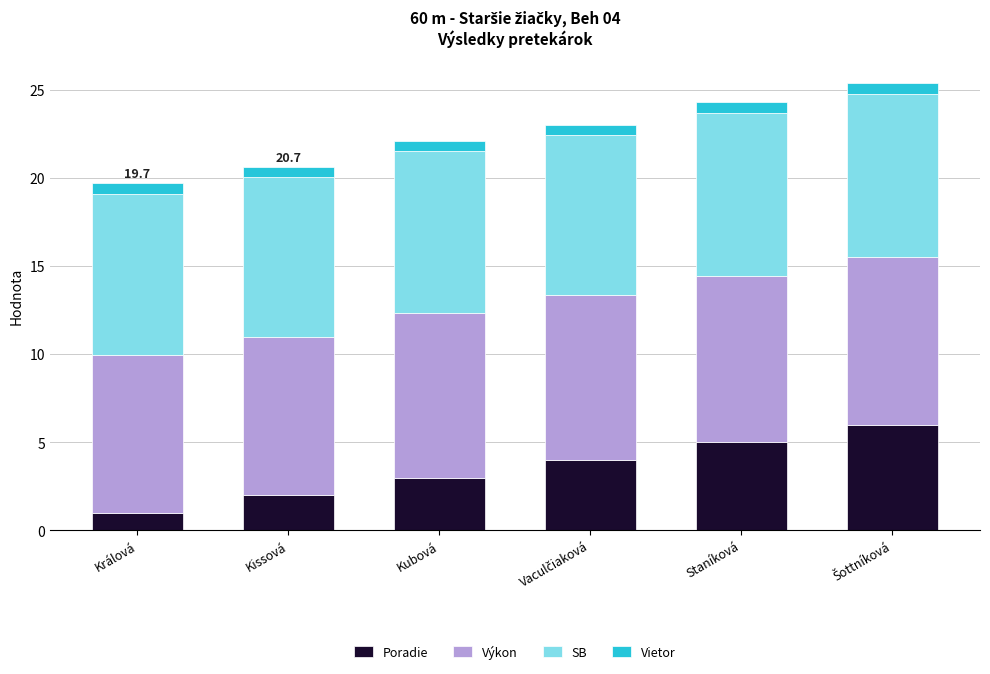

What is the minimum value for Poradie?

1.0